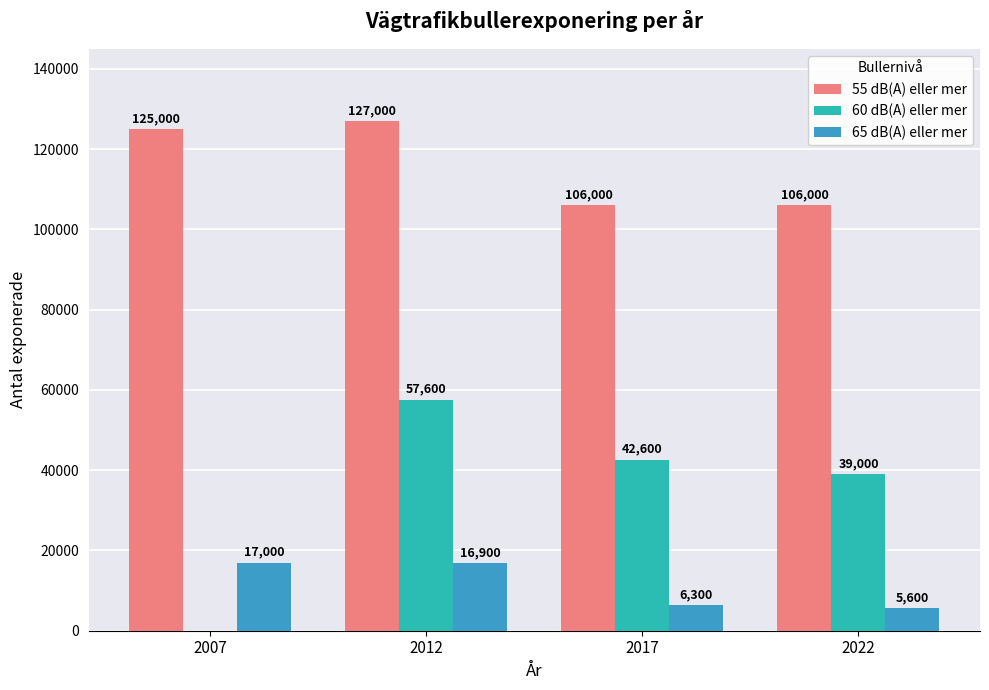

Between 2012 and 2022, which series saw the biggest shift?

55 dB(A) eller mer